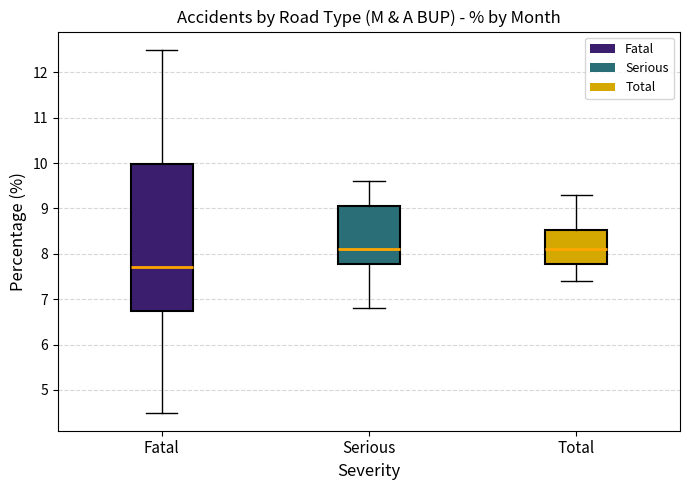

Reading left to right, read every box against the y-axis: the position of its median line, the range the box covers, and the ends of its whiskers. The values are not printed on the chart, so give them approximately, as read against the axis.

Fatal: median 7.7, box 6.8 to 10.0, whiskers 4.5 to 12.5
Serious: median 8.1, box 7.8 to 9.1, whiskers 6.8 to 9.6
Total: median 8.1, box 7.8 to 8.5, whiskers 7.4 to 9.3